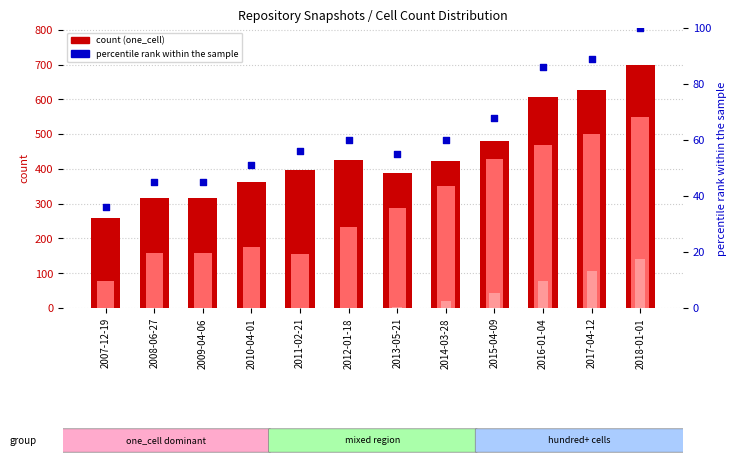

Which series contains the highest Y value?

one_cell